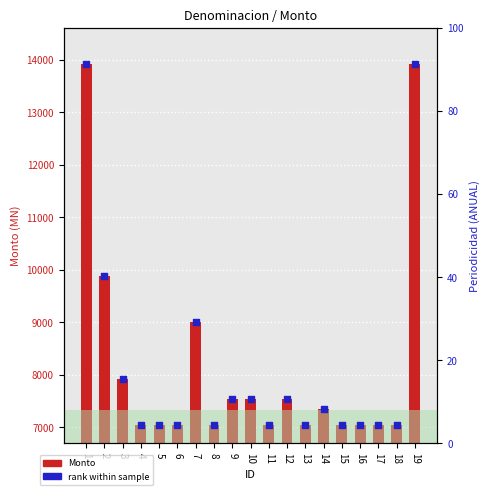

Which series contains the lowest Y value?

rank within sample